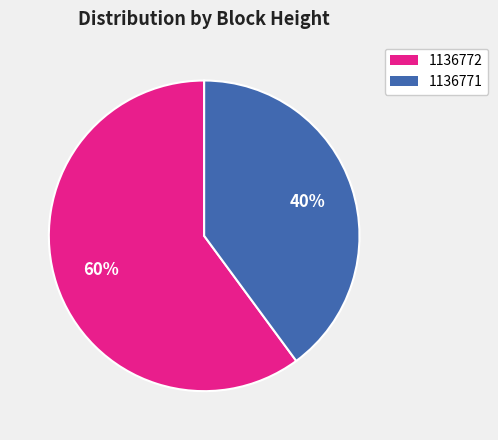

What percentage is the 1136772 slice, to the nearest percent?

60%